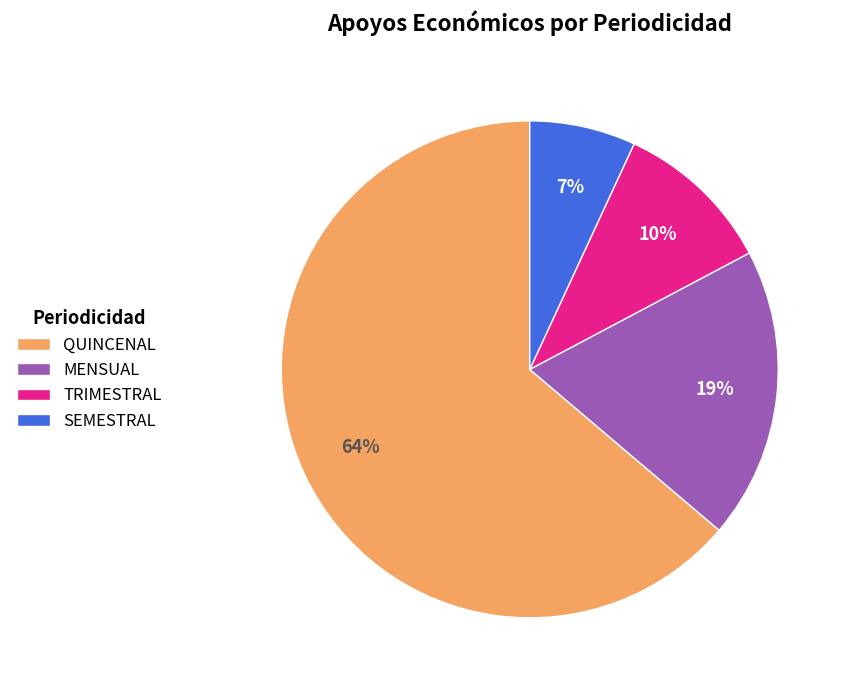

Is there any slice that represents more than half of the pie?

Yes